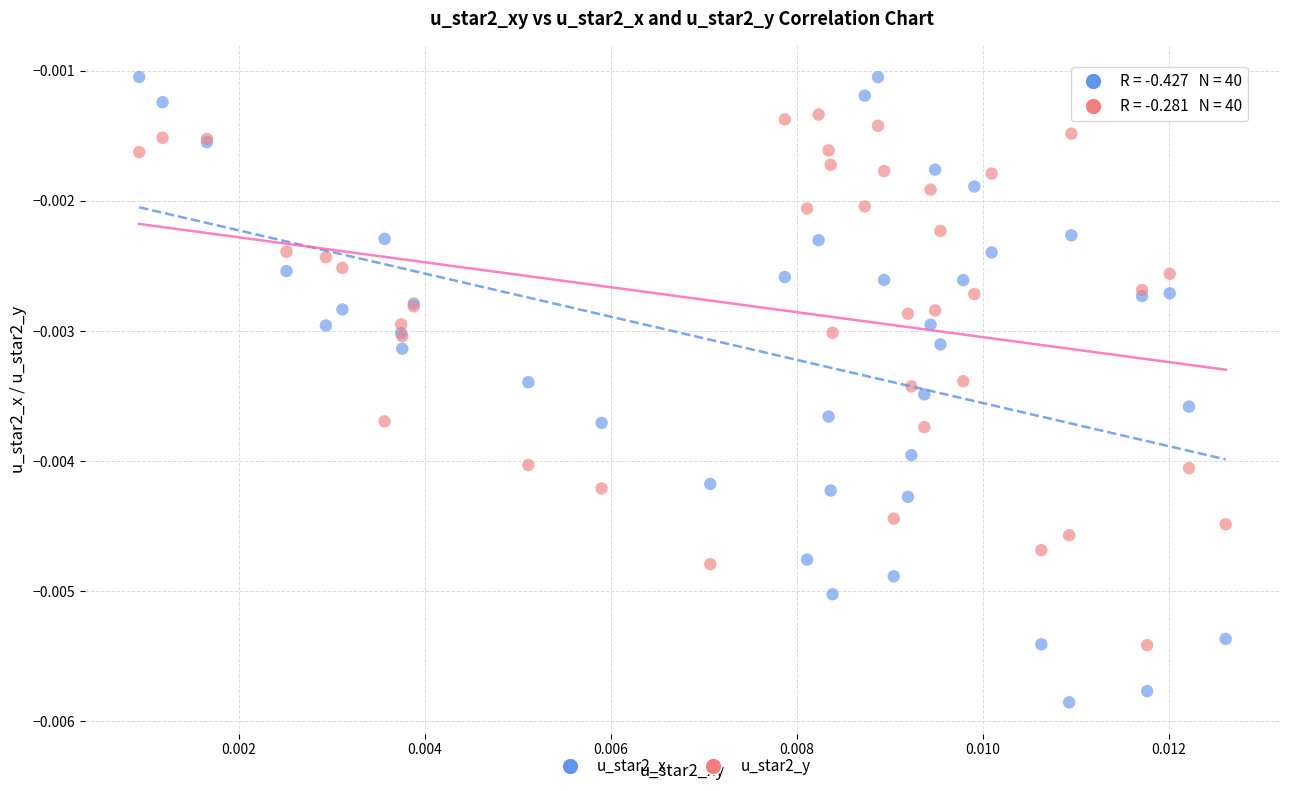

Which series contains the lowest Y value?

u_star2_x